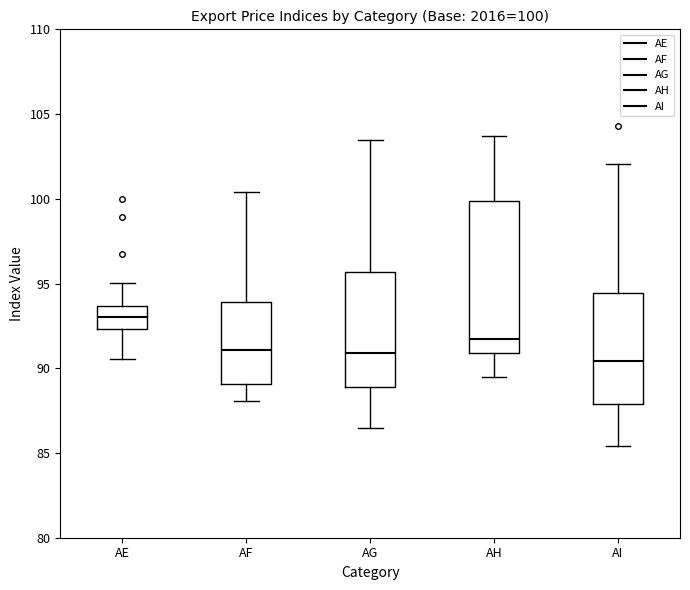

Which box is the tallest, from its lower edge to its upper edge?

AH